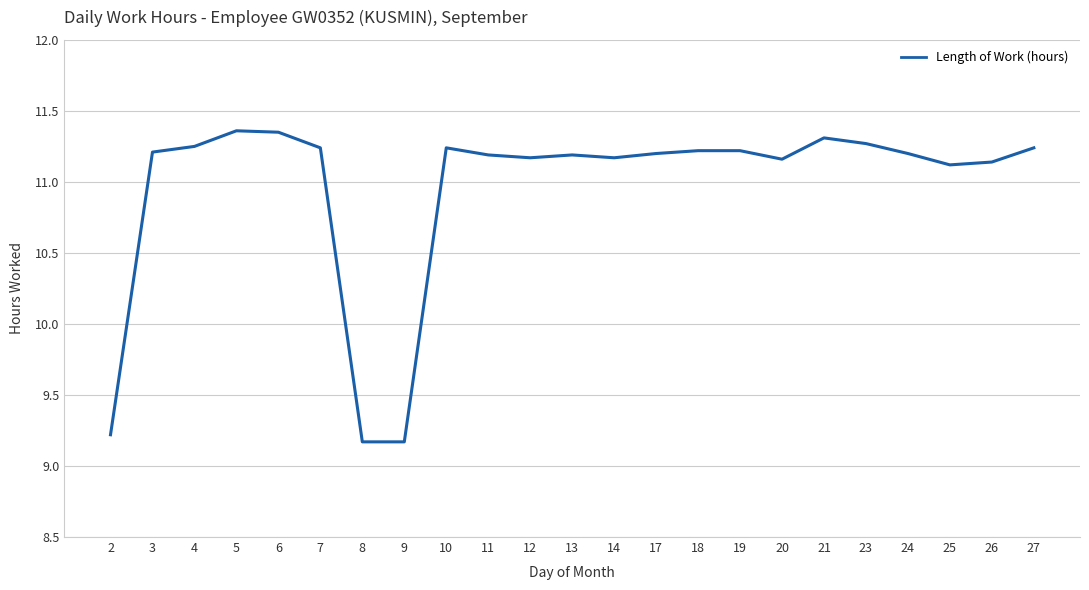

What is the difference between the maximum and minimum values?

2.2